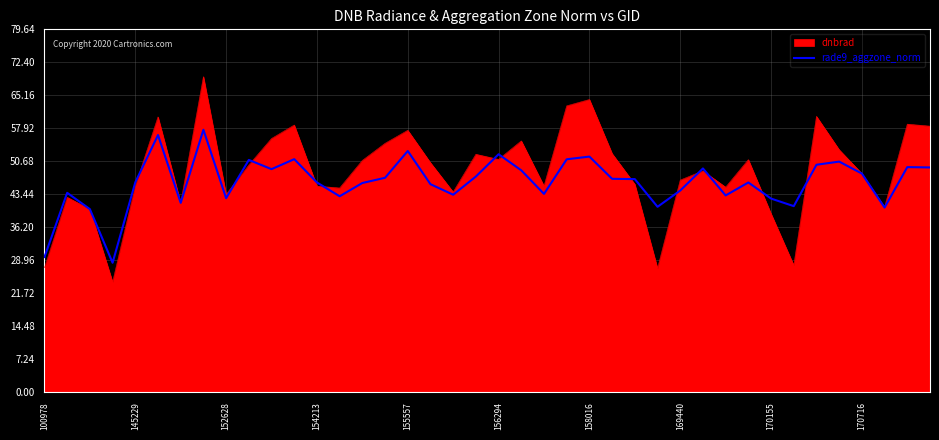

Which series has the largest range (max minus min)?

dnbrad